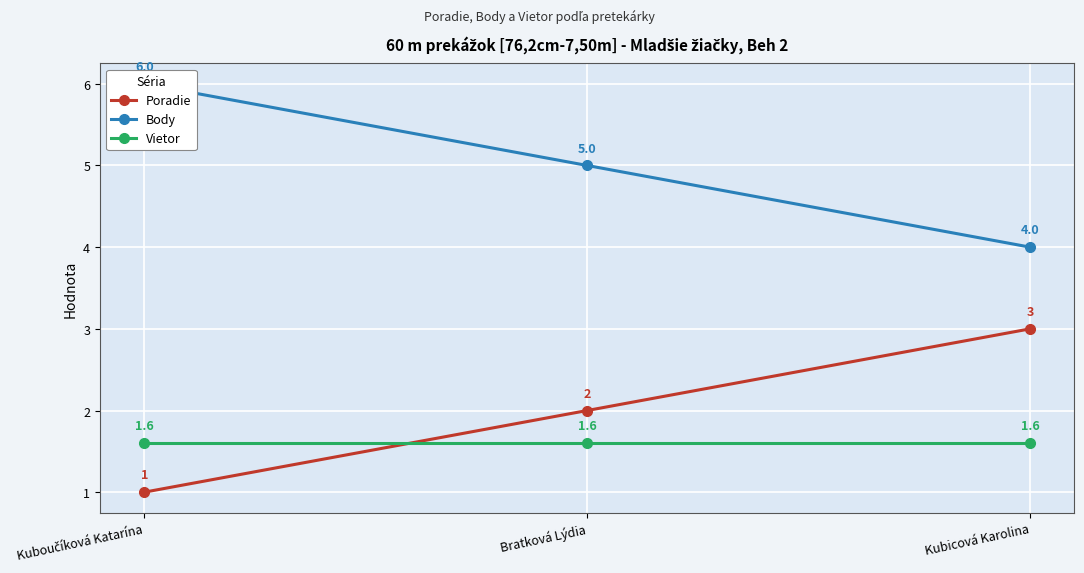

Reading left to right, transcribe all the data shown in this chart.

Poradie: 1.0	2.0	3.0
Body: 6.0	5.0	4.0
Vietor: 1.6	1.6	1.6